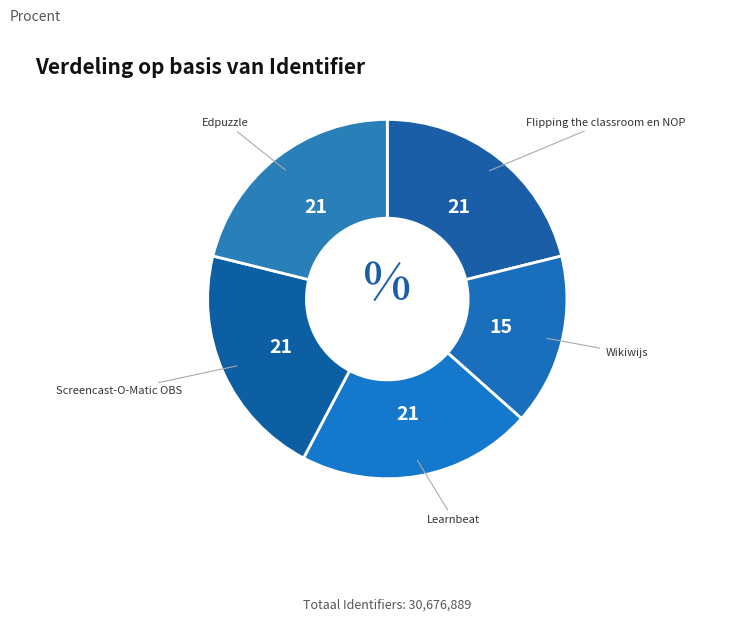

What is the ratio of the value at Edpuzzle to the value at Screencast-O-Matic OBS?

1.0